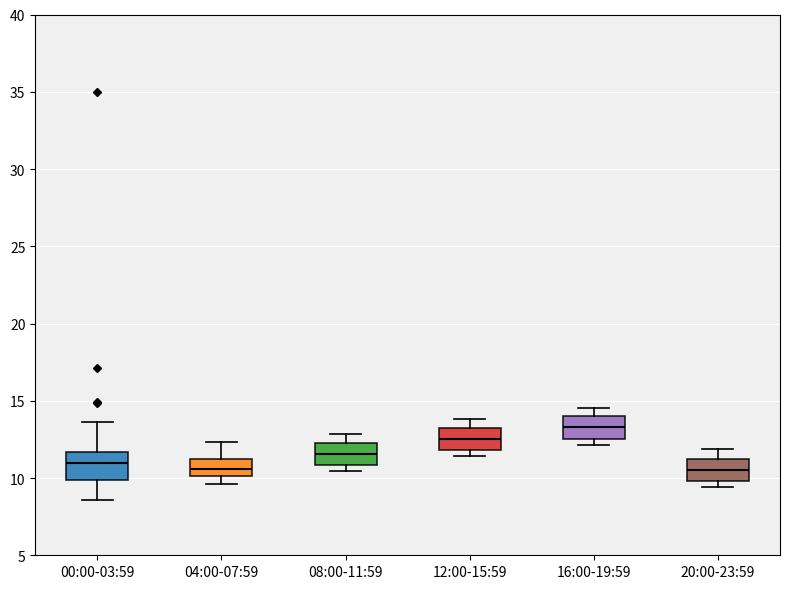

Reading left to right, read every box against the y-axis: the position of its median line, the range the box covers, and the ends of its whiskers. The values are not printed on the chart, so give them approximately, as read against the axis.

00:00-03:59: median 11.0, box 10.0 to 11.5, whiskers 8.5 to 13.5
04:00-07:59: median 10.5, box 10.0 to 11.0, whiskers 9.5 to 12.5
08:00-11:59: median 11.5, box 11.0 to 12.5, whiskers 10.5 to 13.0
12:00-15:59: median 12.5, box 12.0 to 13.5, whiskers 11.5 to 14.0
16:00-19:59: median 13.5, box 12.5 to 14.0, whiskers 12.0 to 14.5
20:00-23:59: median 10.5, box 10.0 to 11.5, whiskers 9.5 to 12.0